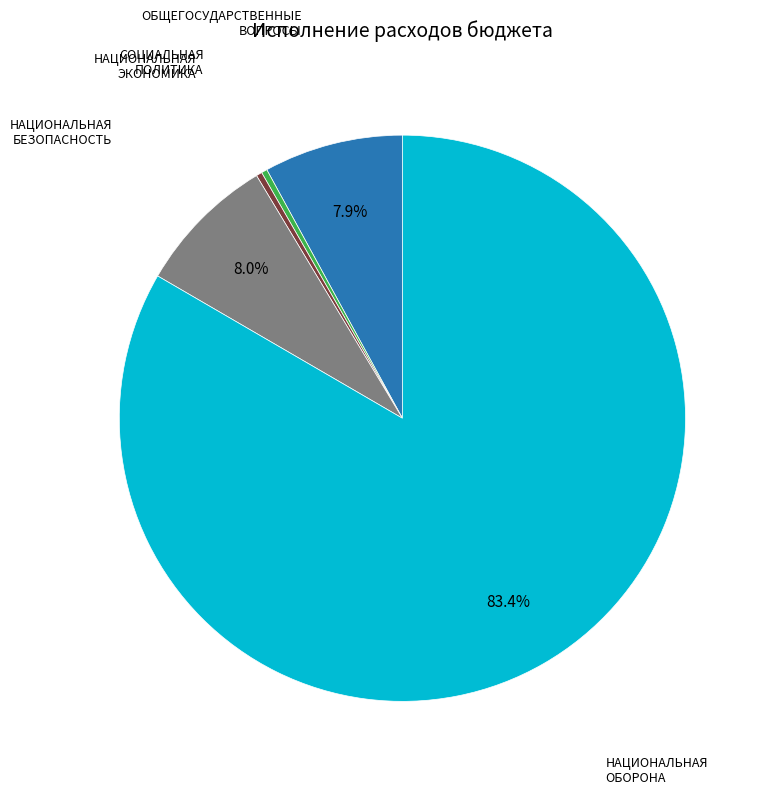

Does any single category account for the majority?

Yes